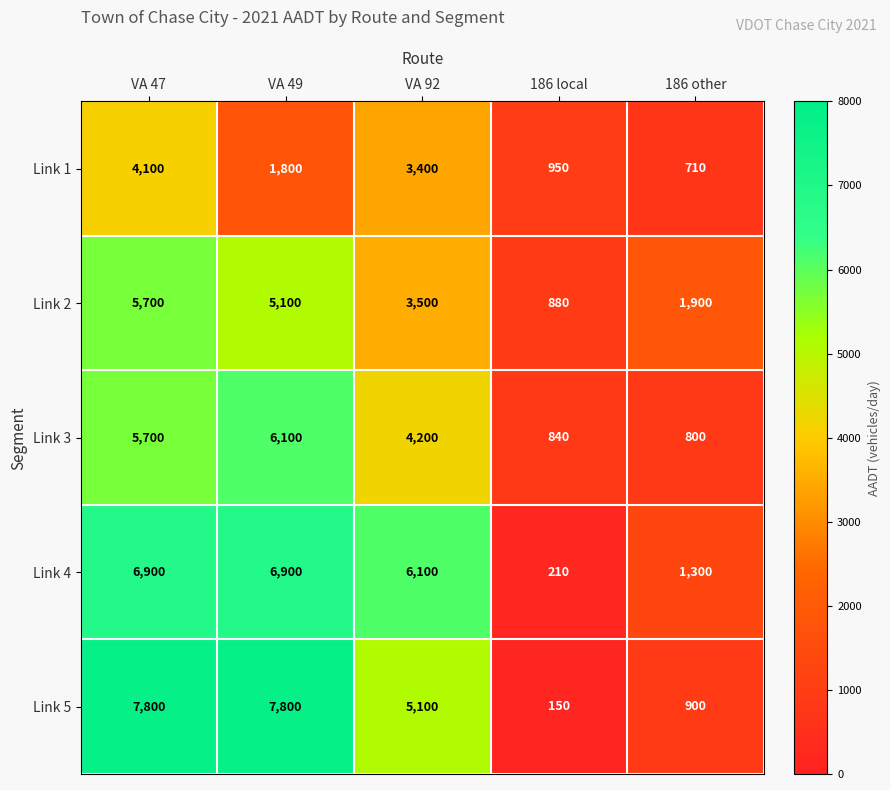

Which series has the largest total across all categories?

Link 5